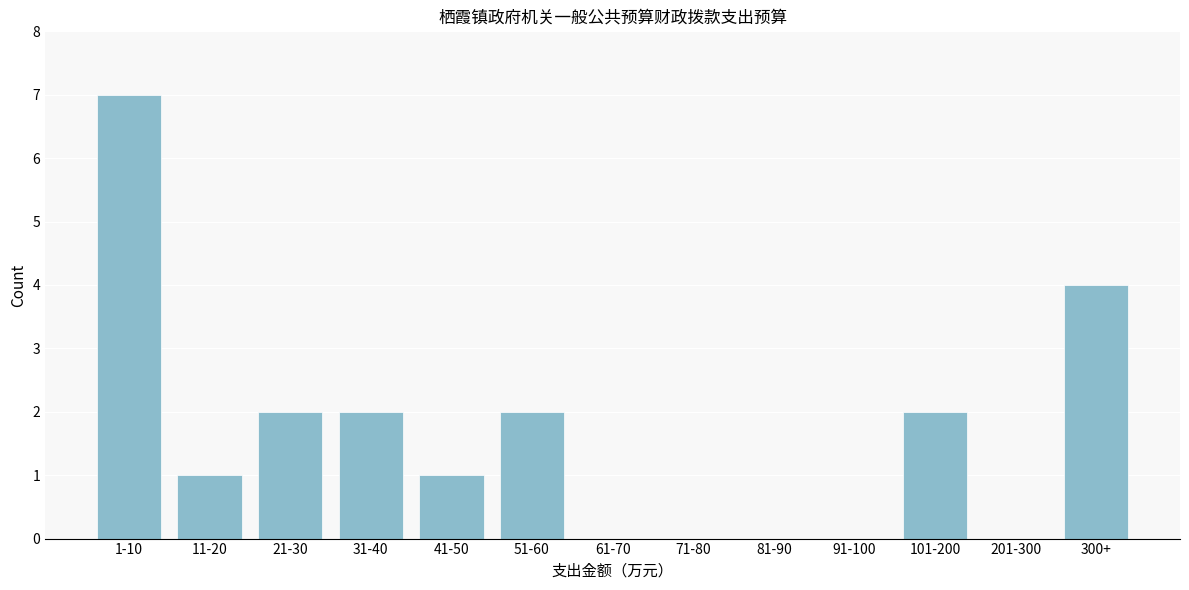

Reading left to right, transcribe all the data shown in this chart.

1-10=7	11-20=1	21-30=2	31-40=2	41-50=1	51-60=2	61-70=0	71-80=0	81-90=0	91-100=0	101-200=2	201-300=0	300+=4